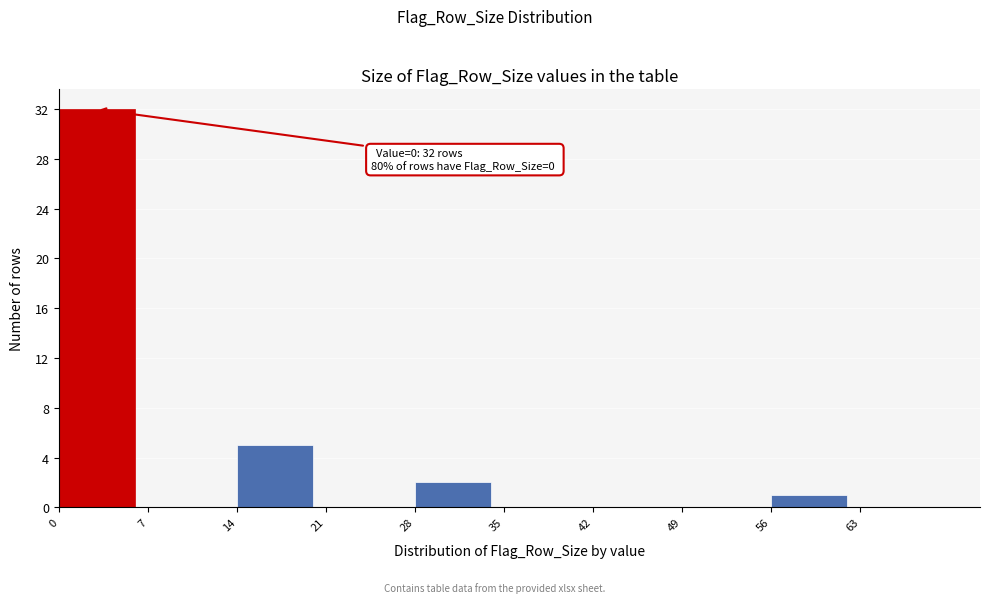

Over which range of the x-axis is the bar tallest?

0 to 7